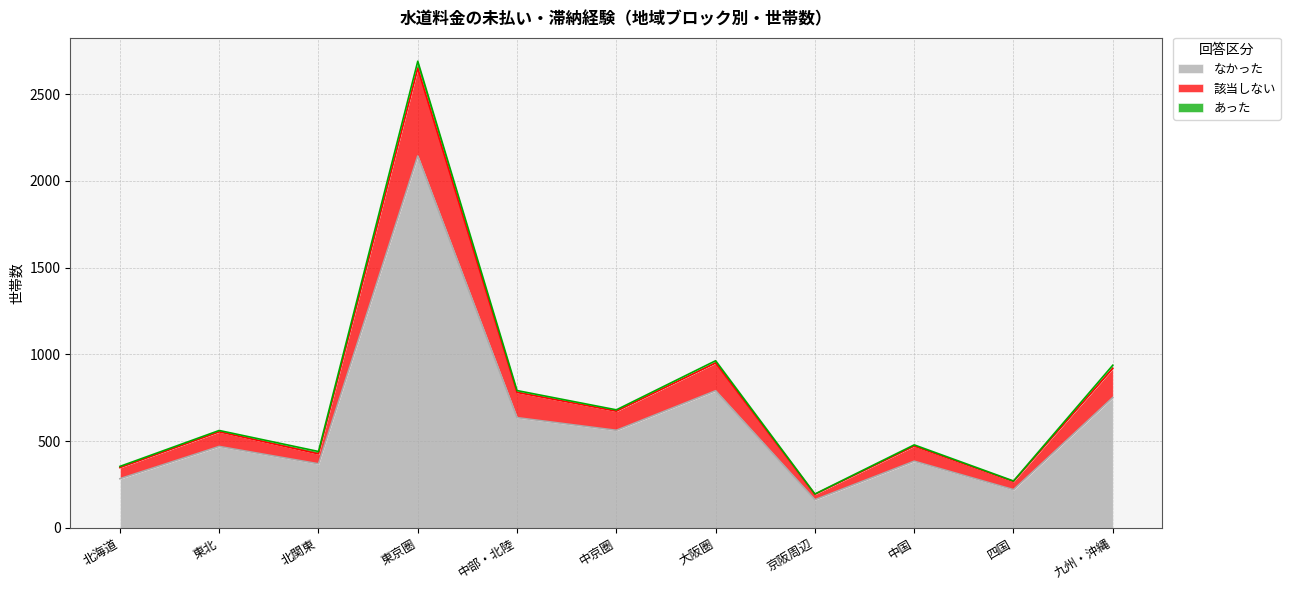

What is the spread (max minus min) of values at 中京圏?

110